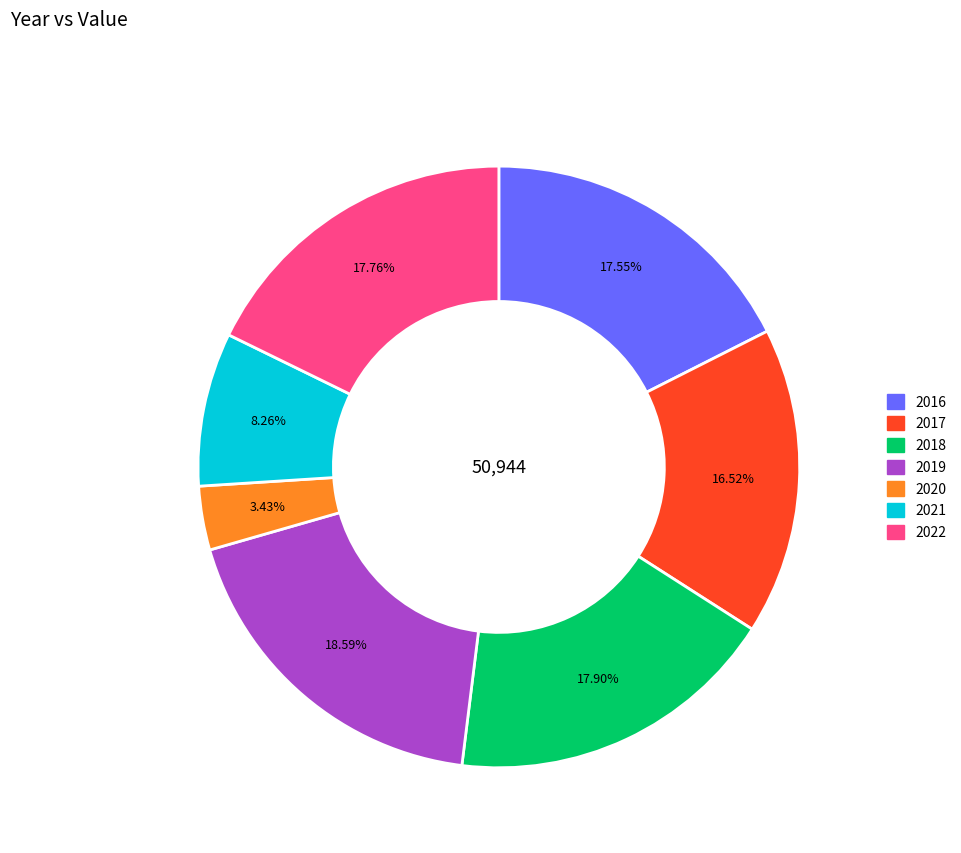

Which category has the biggest portion of the pie?

2019